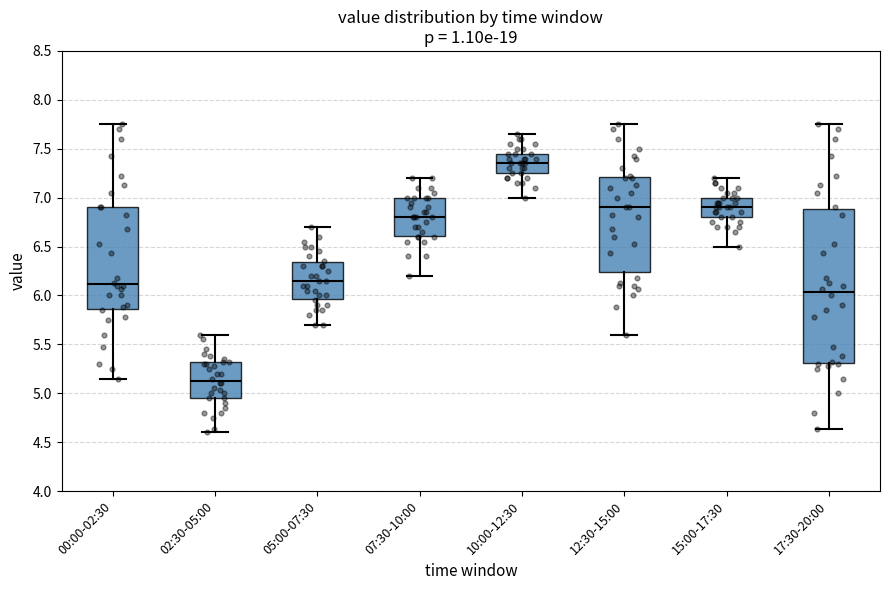

Which box is the tallest, from its lower edge to its upper edge?

17:30-20:00